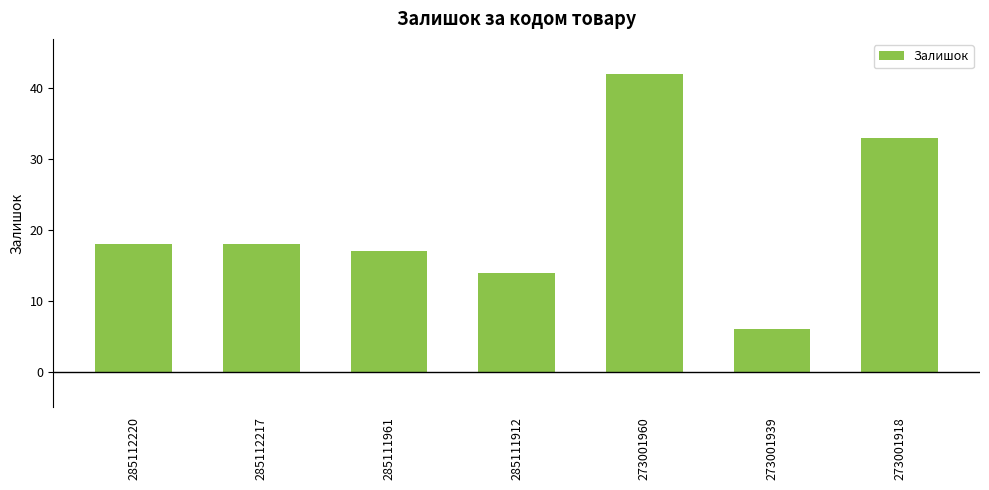

How many bars are there in total?

7